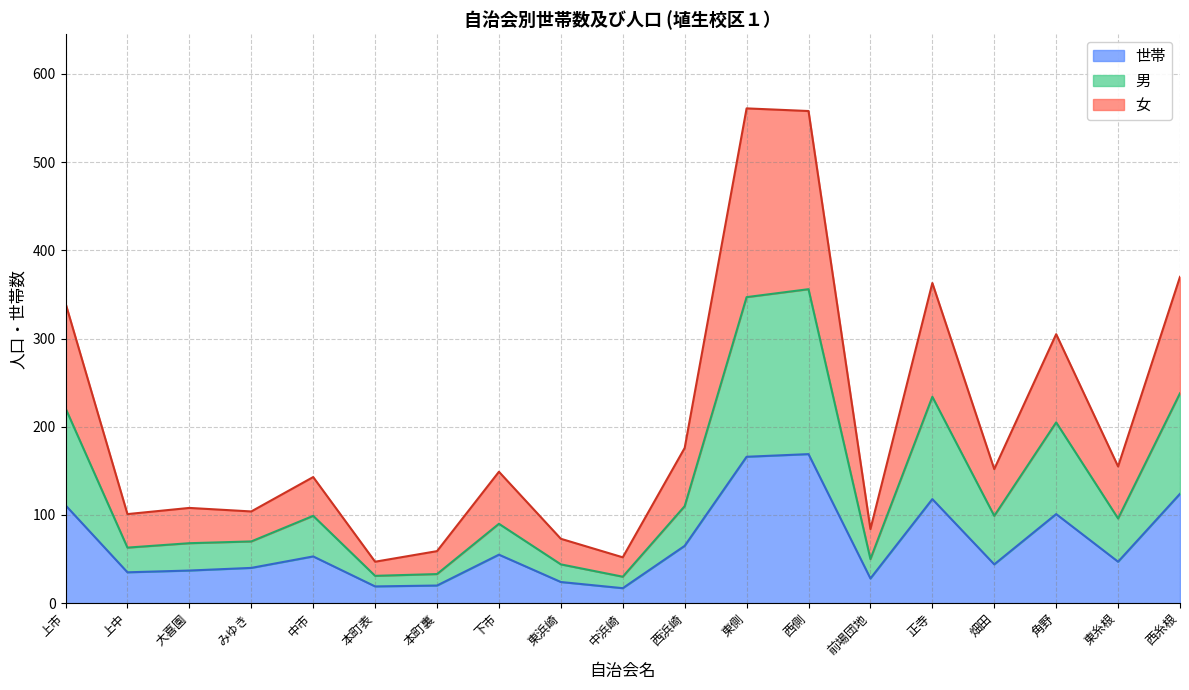

In 女, how many points are lower than both neighbors (excluding endpoints)?

7